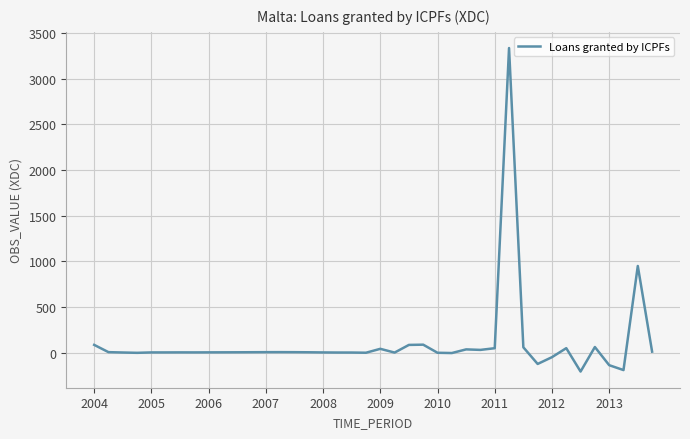

What is the greatest value displayed?

3335.0